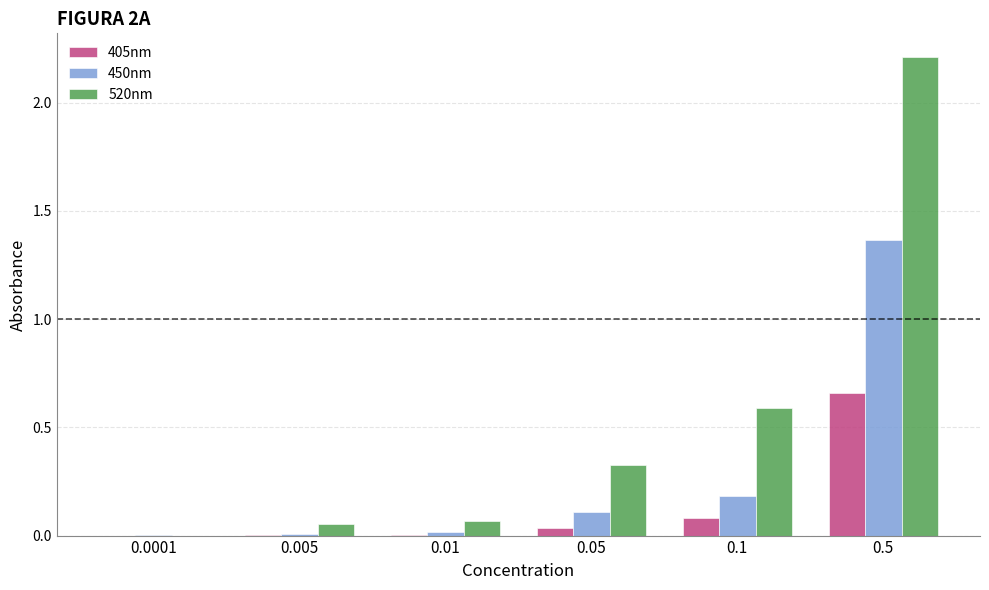

The 450nm series shows 2.1 at 0.5. True or false?

False